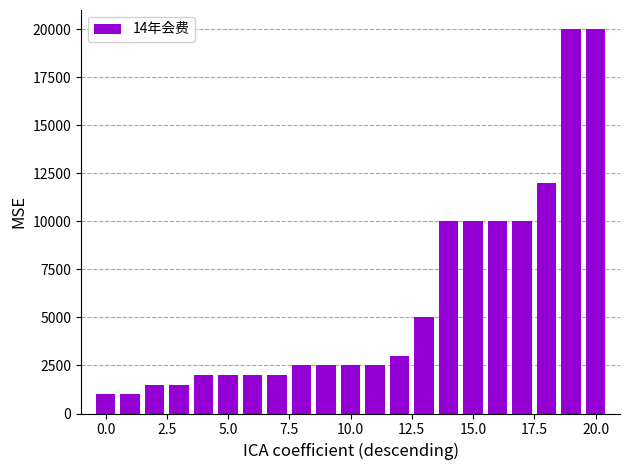

What is the minimum value shown in the chart?

1000